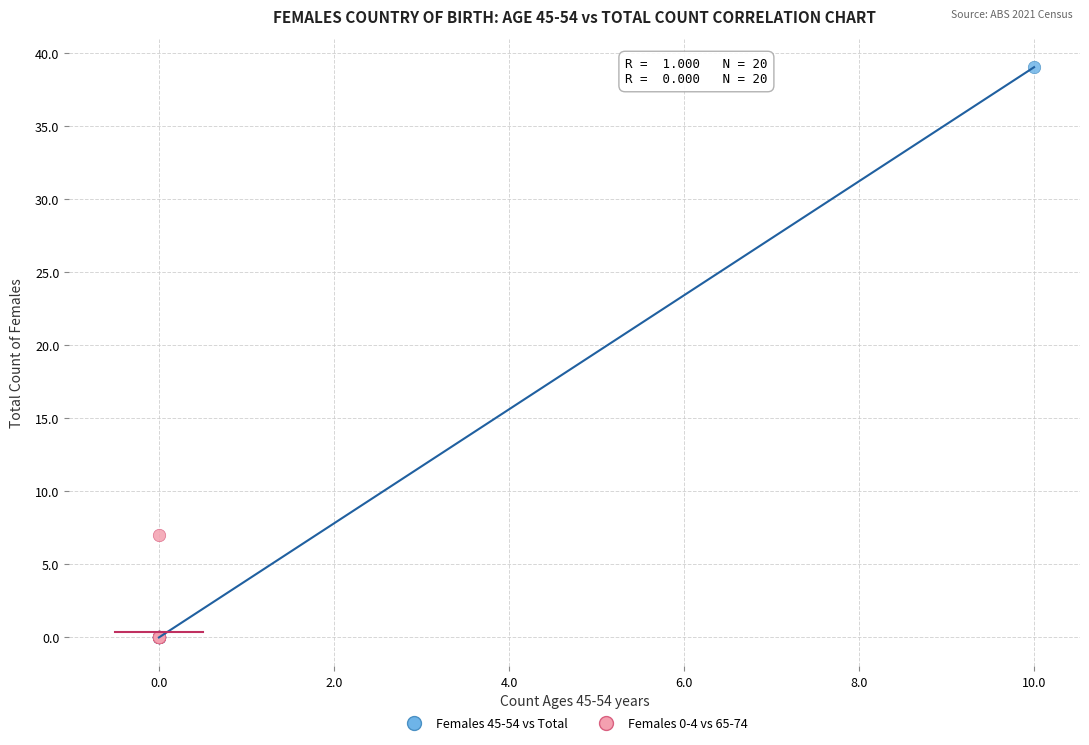

Which series contains the highest Y value?

Females 45-54 vs Total